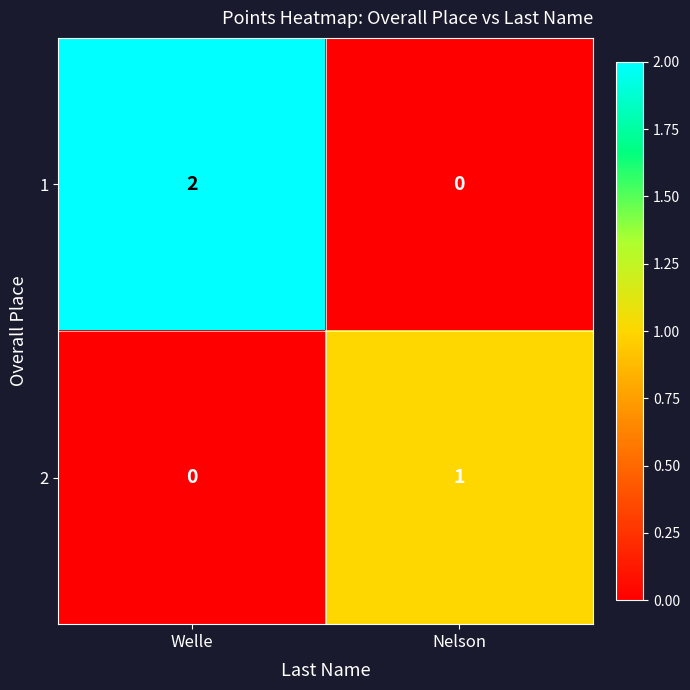

Count the number of categories in the chart.

2